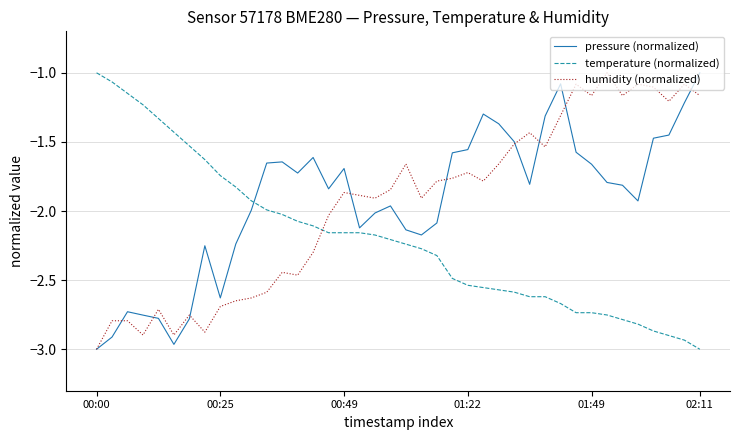

True or false: temperature (normalized) and humidity (normalized) intersect in this chart.

True